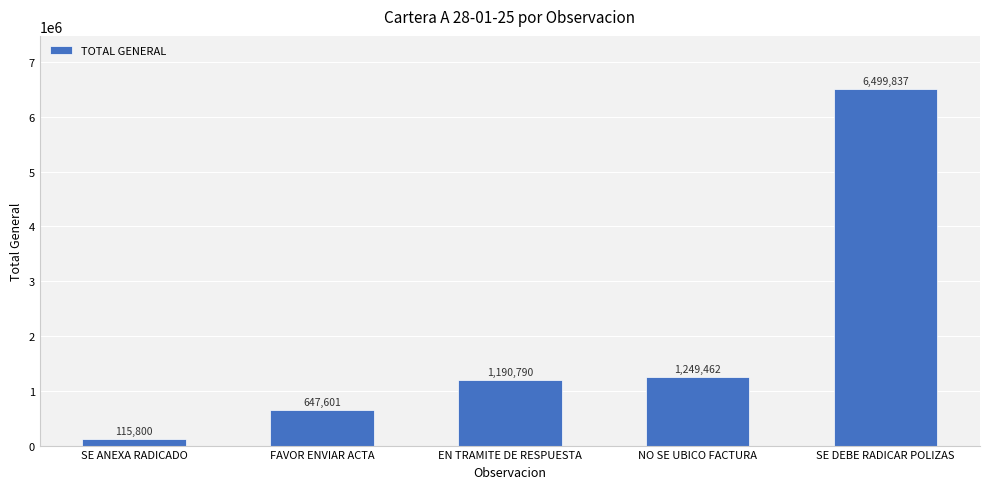

What is the label of the 4th bar from the left?

NO SE UBICO FACTURA